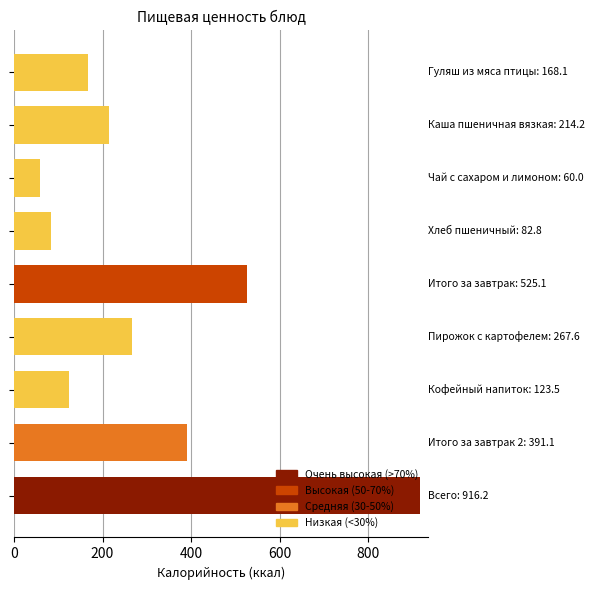

What is the greatest value displayed?

916.2